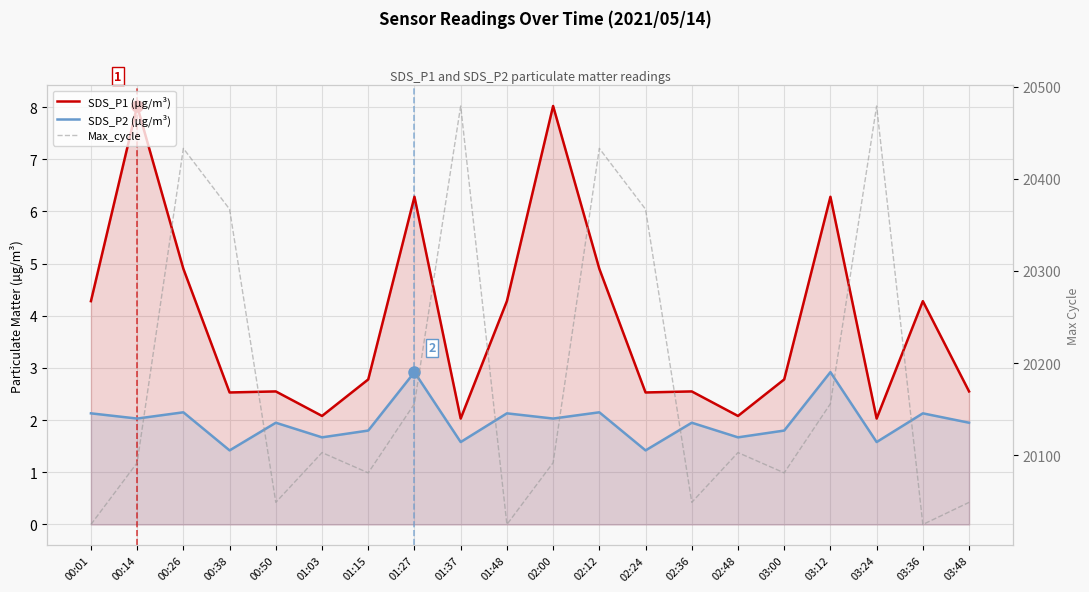

Which series changed the most between 02:48 and 03:24?

Max_cycle